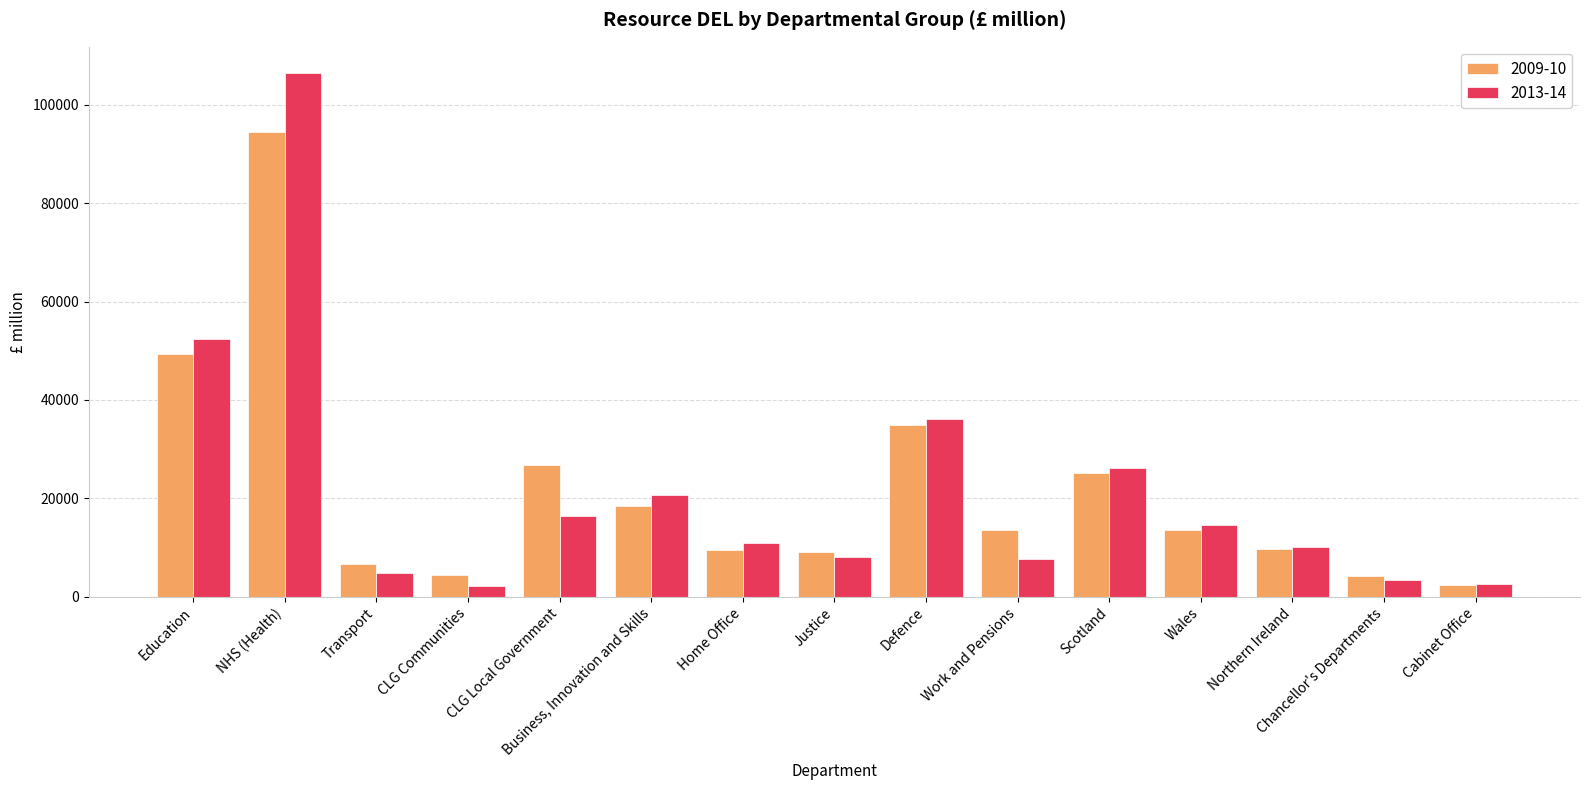

What is the value of the 2009-10 bar at the 15th from the left?

2259